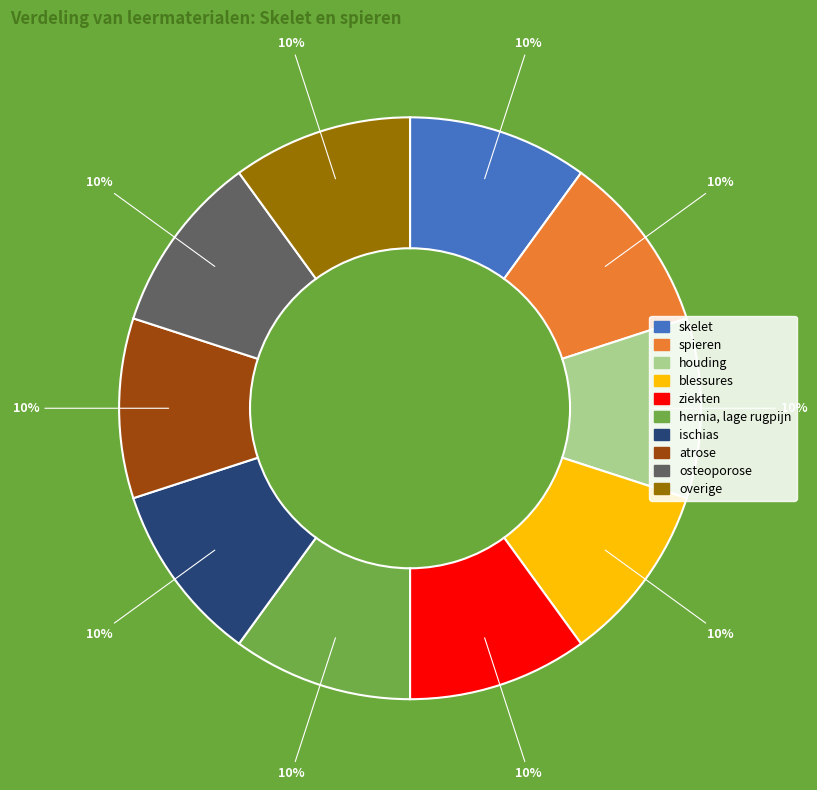

What is the ratio of the value at ischias to the value at ziekten?

1.0